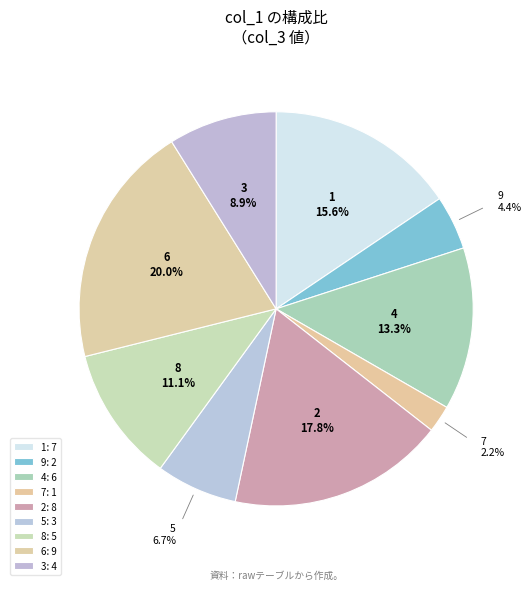

To the nearest percent, what is the difference between the 5 and 1 slice percentages?

9%